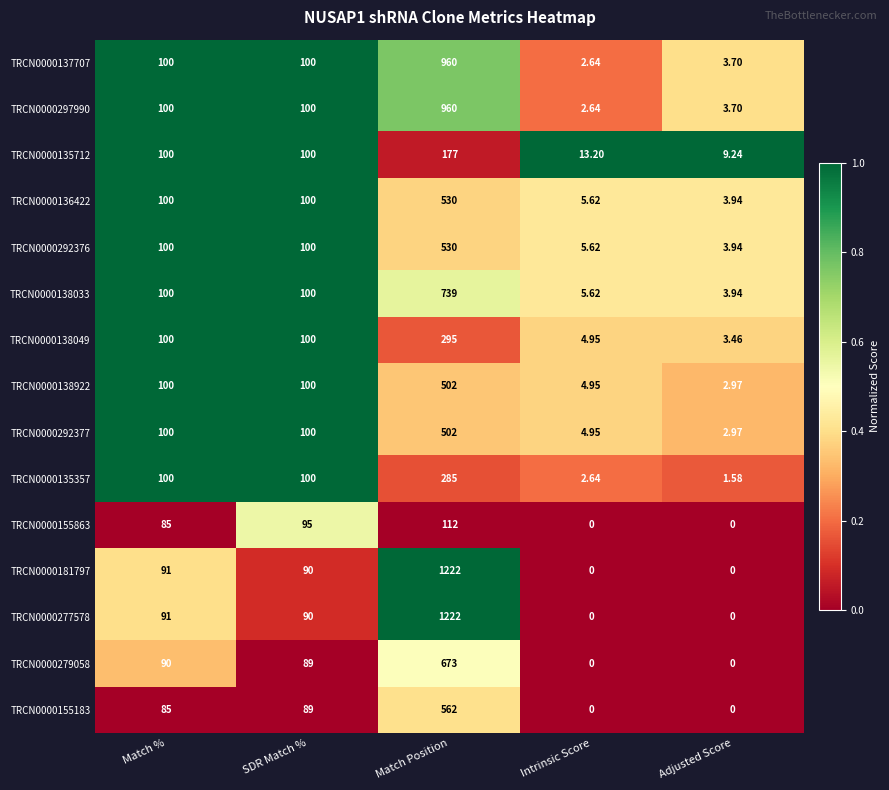

At which category is the sum across all series the highest?

Match Position